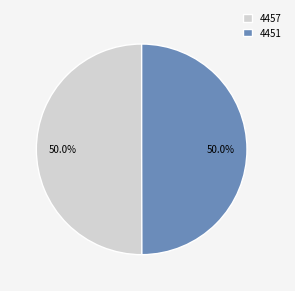

What percentage is NOT represented by 4451?

50.0%